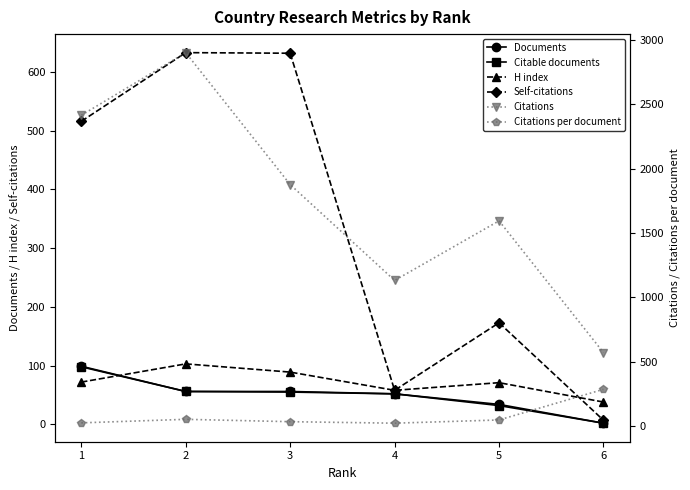

At which label does H index first exceed 72?

2